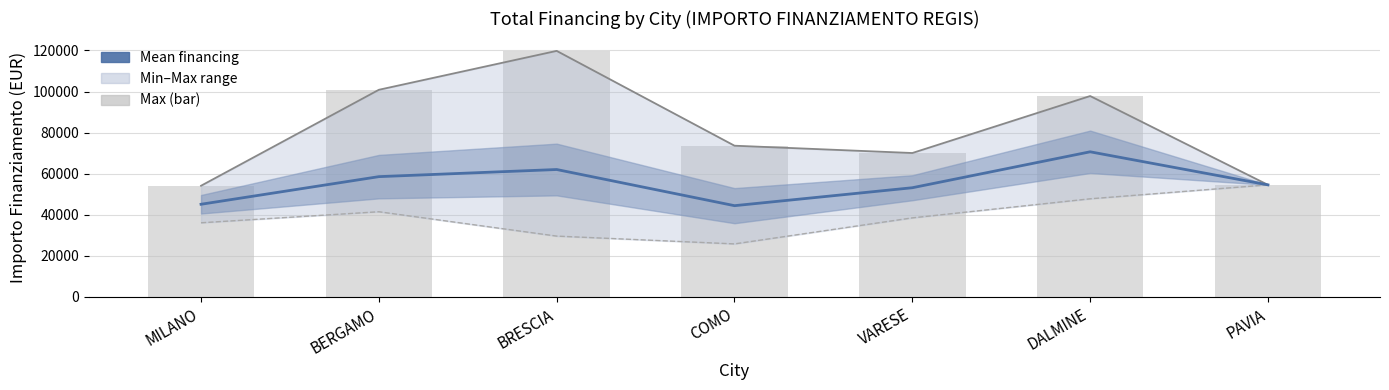

What is the label of the 1st bar from the right?

PAVIA